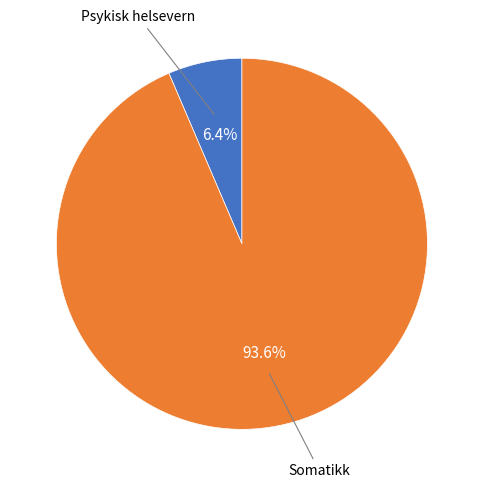

Is there any slice that represents more than half of the pie?

Yes